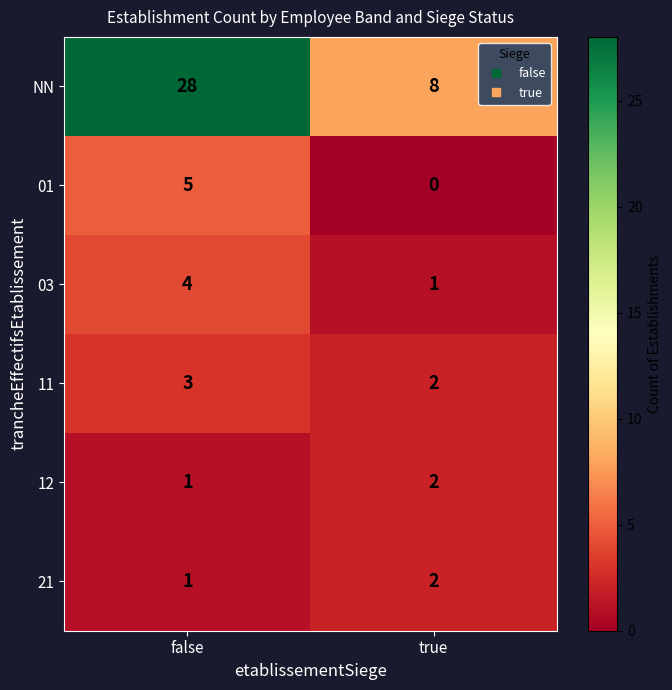

The 11 series shows 3 at false. True or false?

True